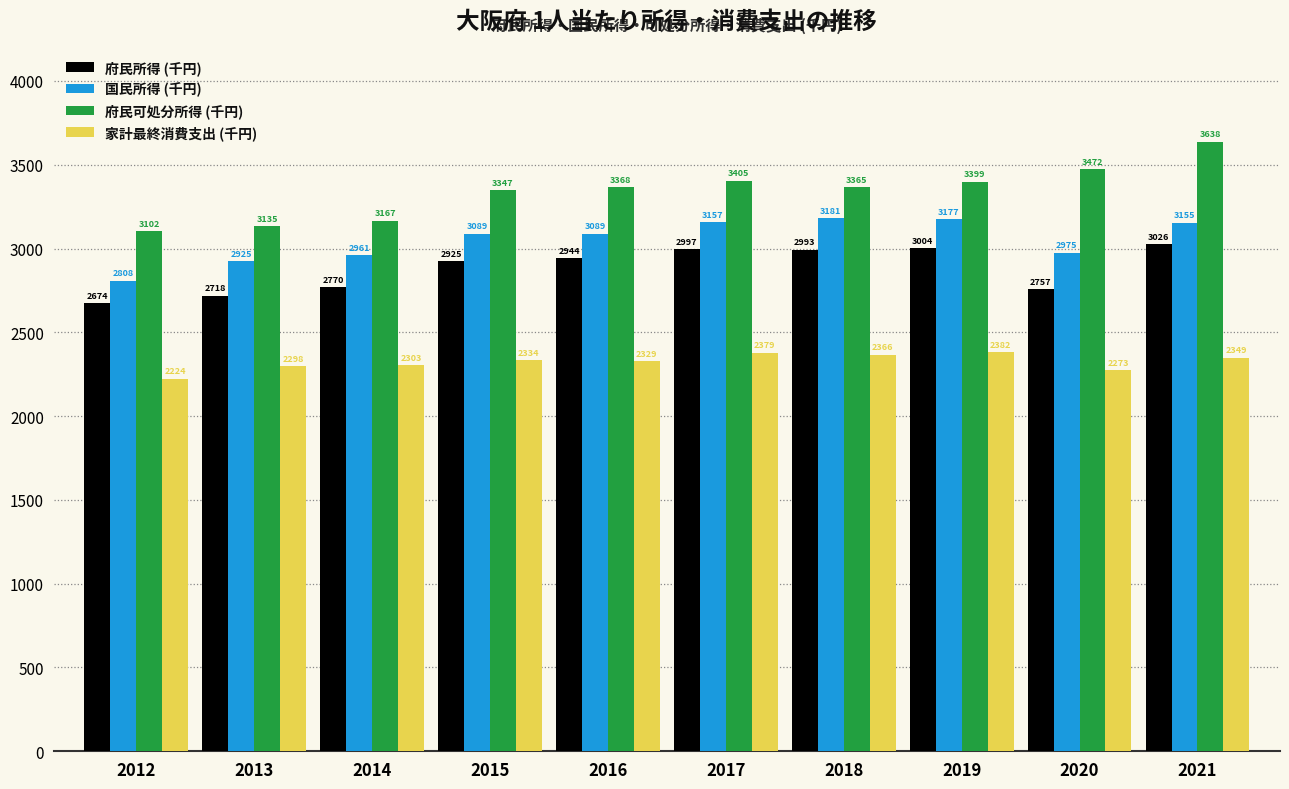

Rank the series by their average value, from highest to lowest.

府民可処分所得 (千円), 国民所得 (千円), 府民所得 (千円), 家計最終消費支出 (千円)